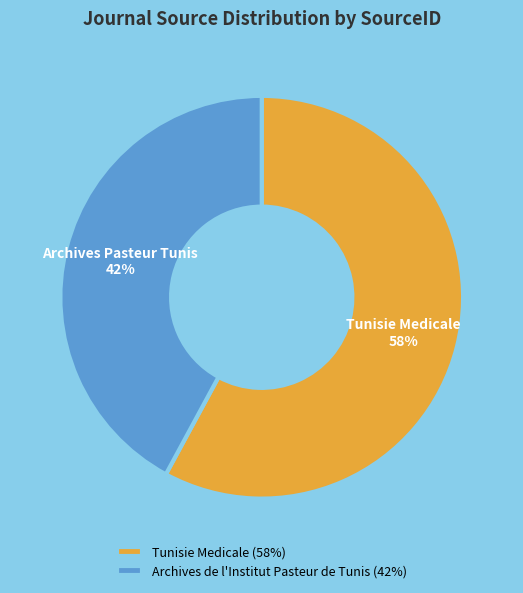

Is there a majority slice in this chart?

Yes